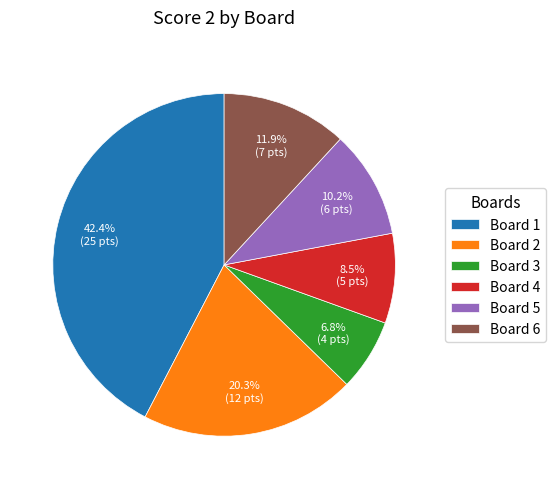

What is the smallest slice in the pie chart?

Board 3